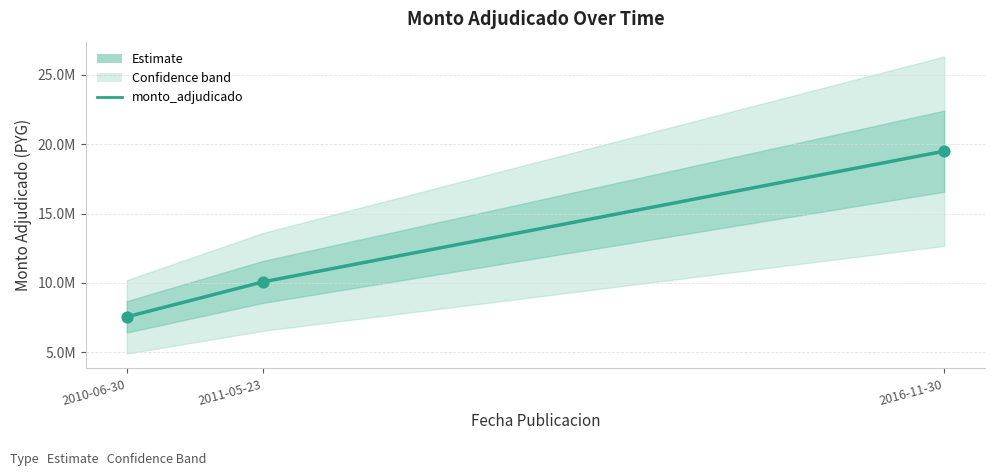

What is the ratio of the value at 2010-06-30 to the value at 2011-05-23?

0.8